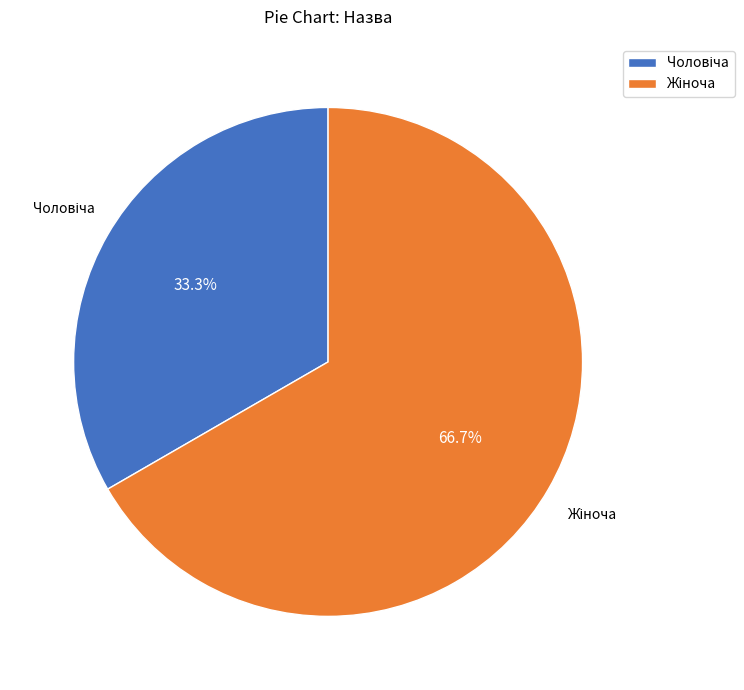

Is there a majority slice in this chart?

Yes